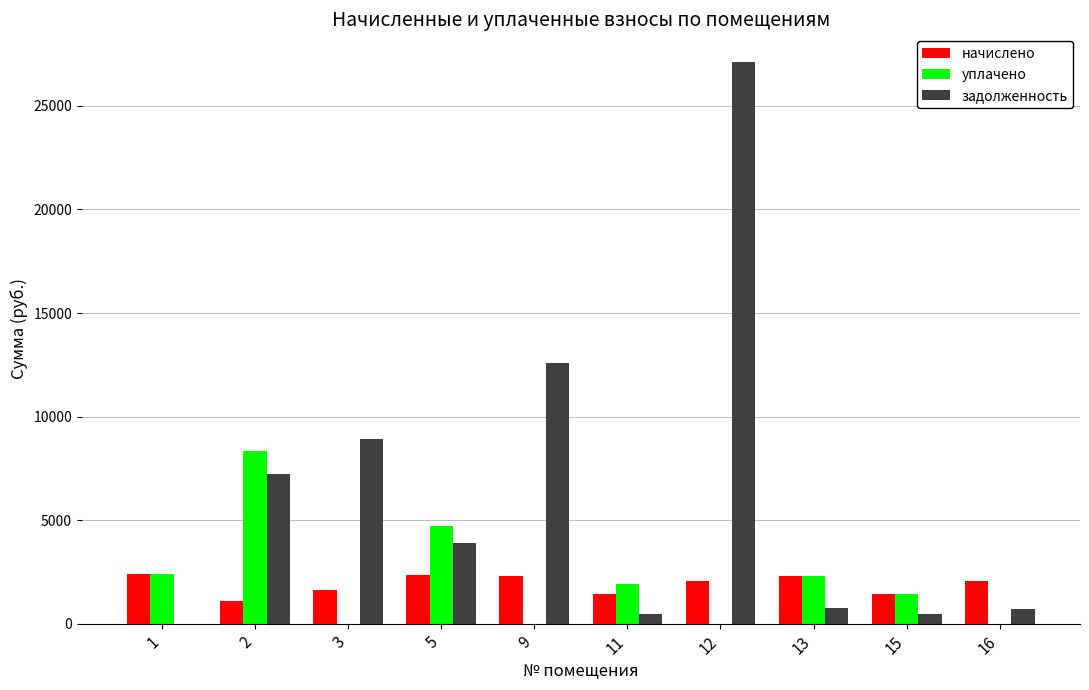

What is the sum of all уплачено values?

21080.7